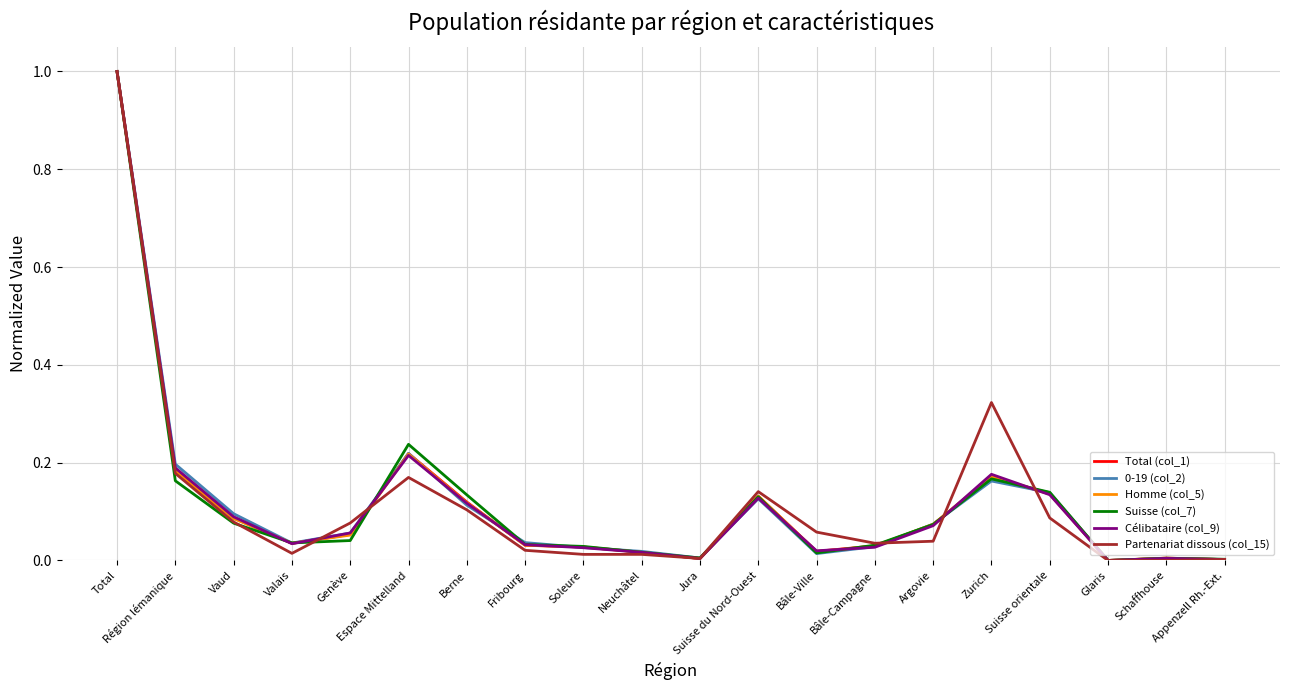

In Total (col_1), how many points are higher than both neighbors (excluding endpoints)?

4